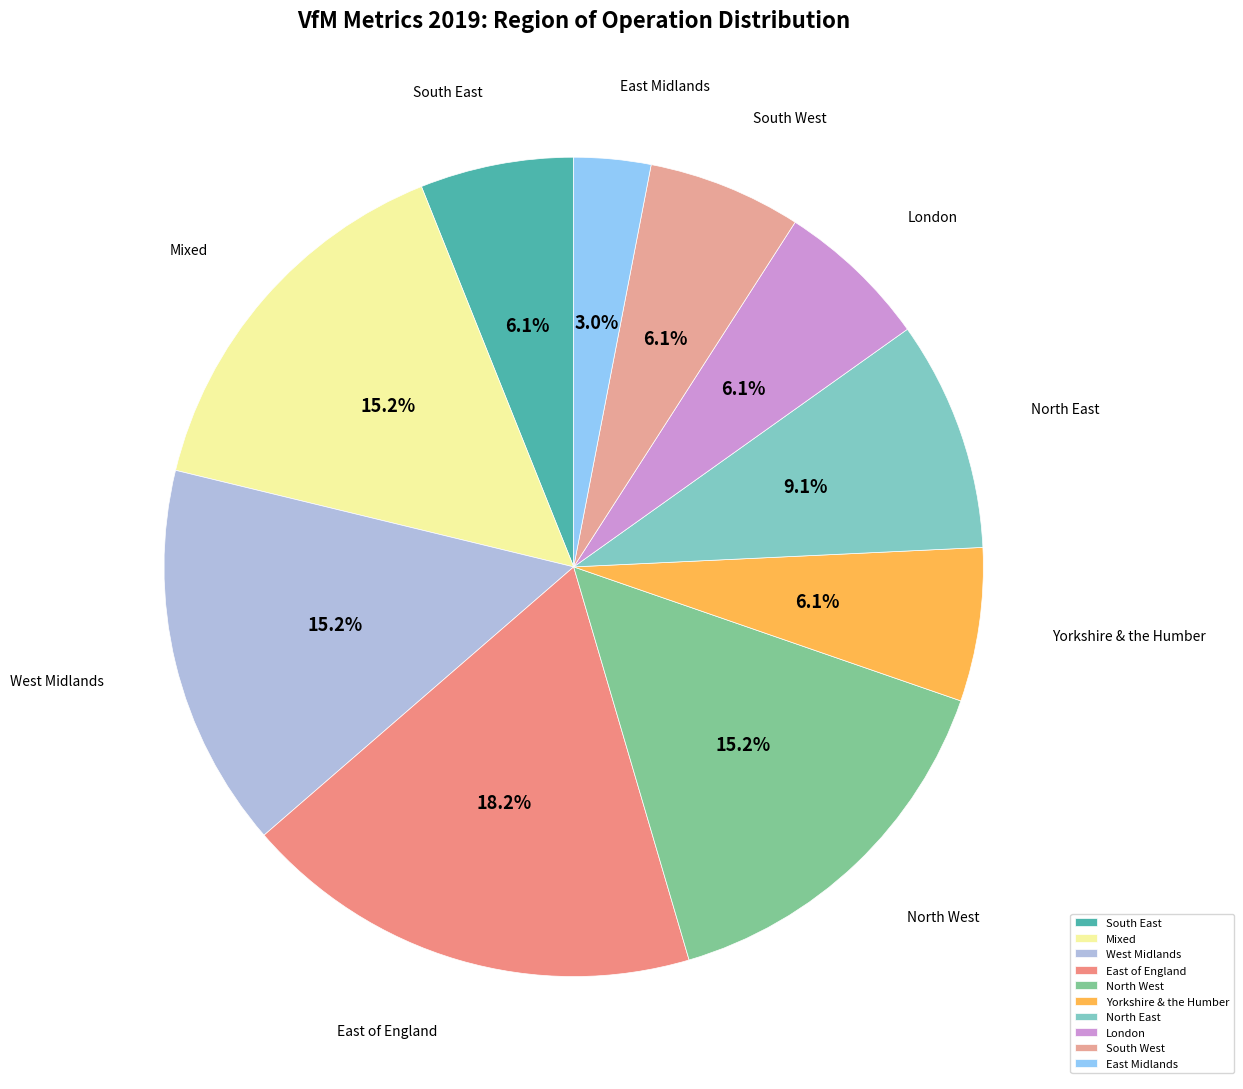

Count the number of slices in the pie.

10